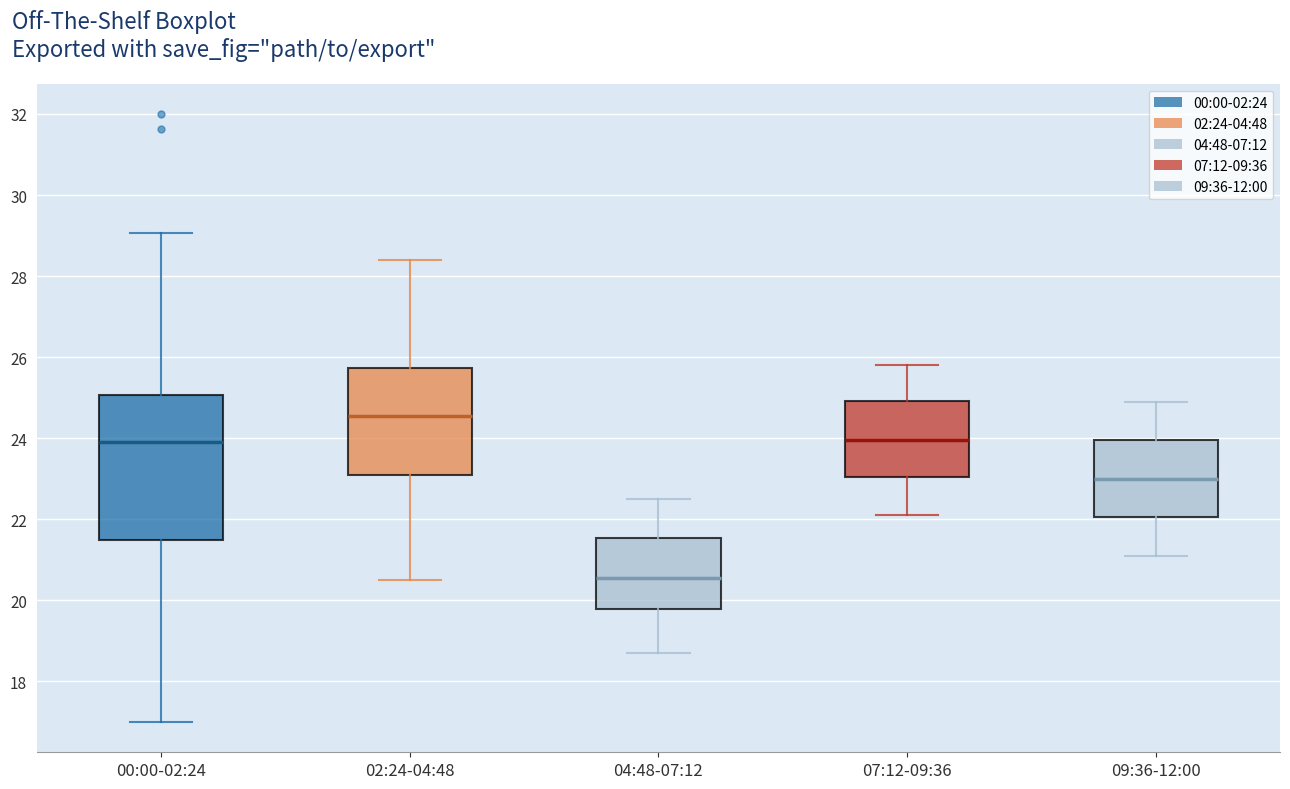

Where does the lower whisker of the box for 00:00-02:24 end on the y-axis? The values are not printed on the chart, so give them approximately, as read against the axis.

17.0